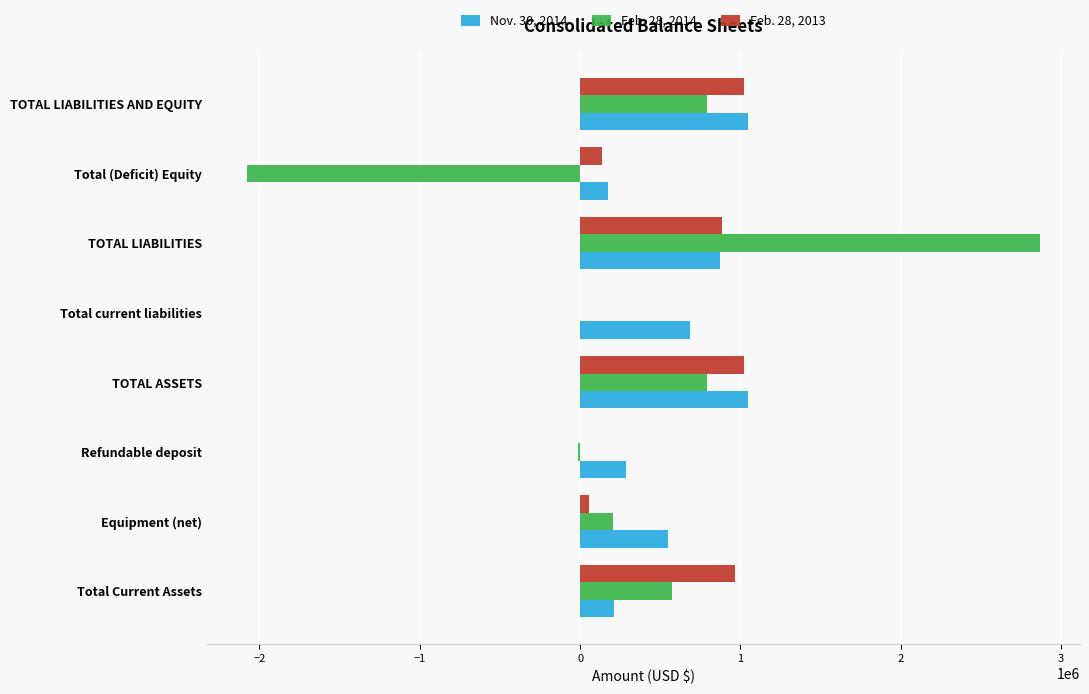

What are all the series names shown in the legend?

Nov. 30, 2014, Feb. 28, 2014, Feb. 28, 2013